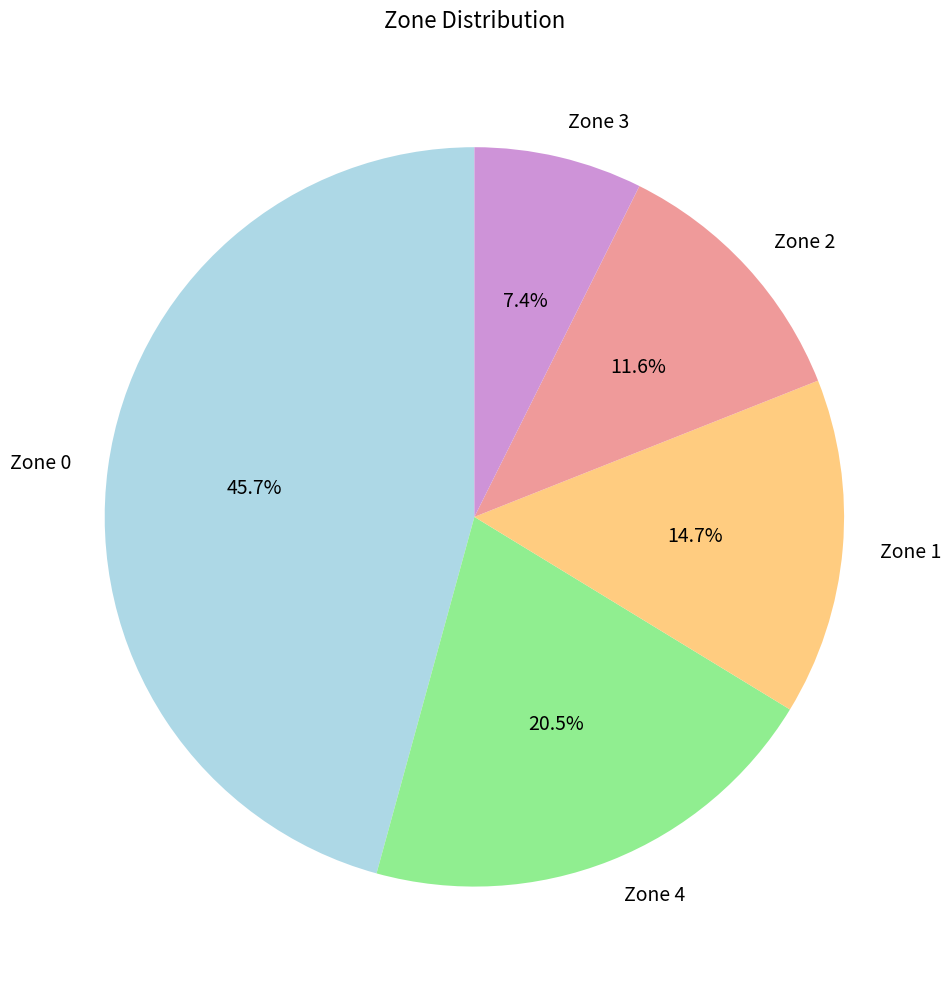

Does any single category account for the majority?

No